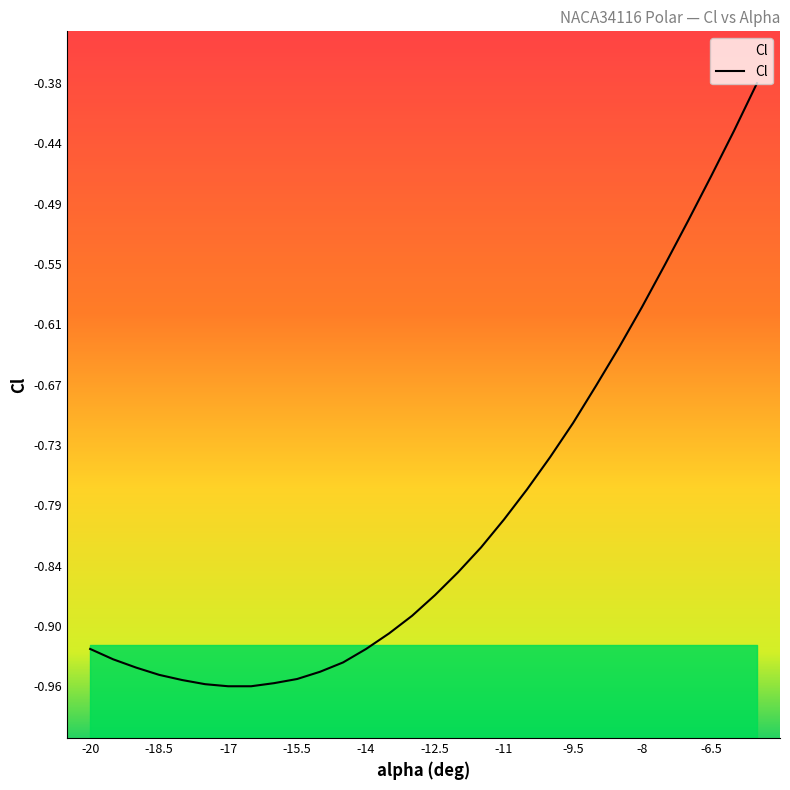

True or false: the data has more than 0 interior local peaks.

False